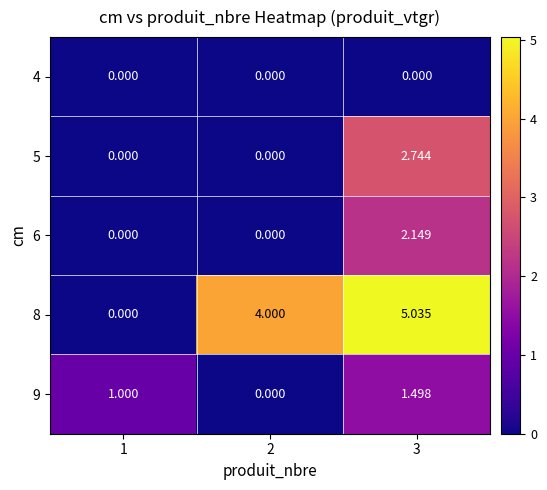

Which series has the largest total across all categories?

8